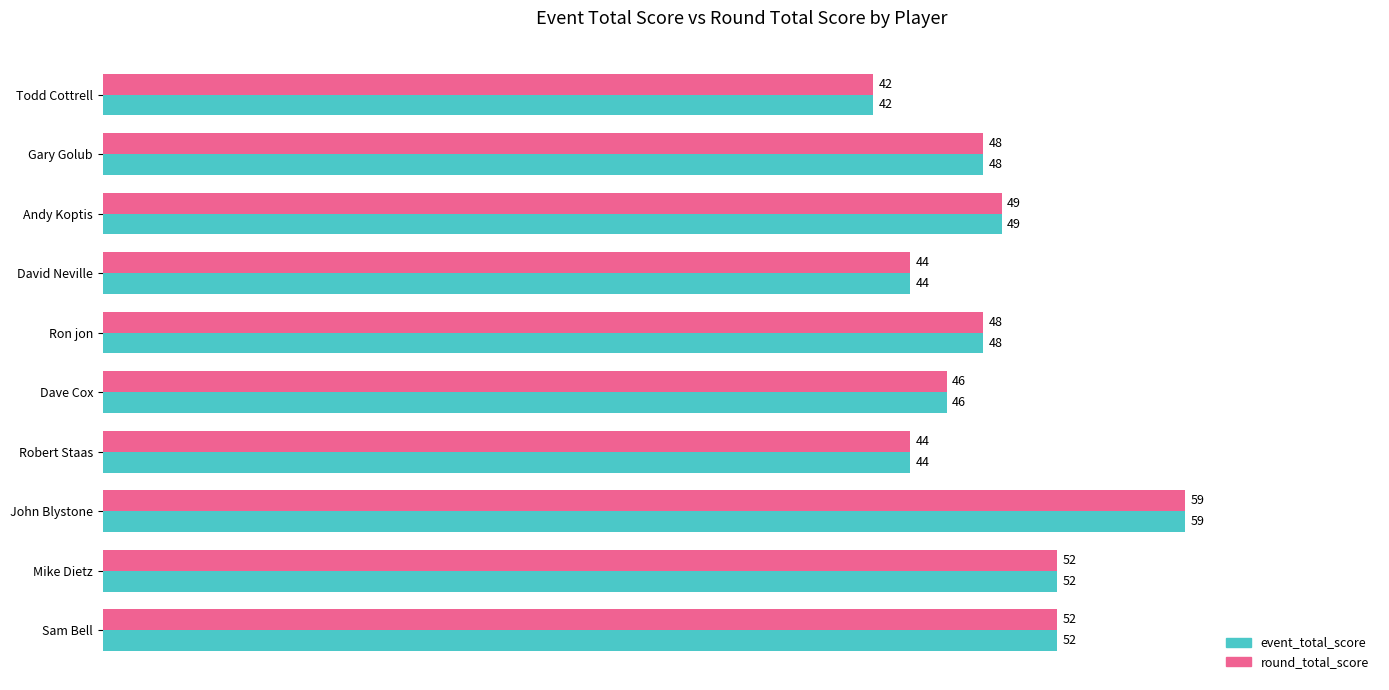

What is the difference between the second highest and second lowest values in the event_total_score series?

8